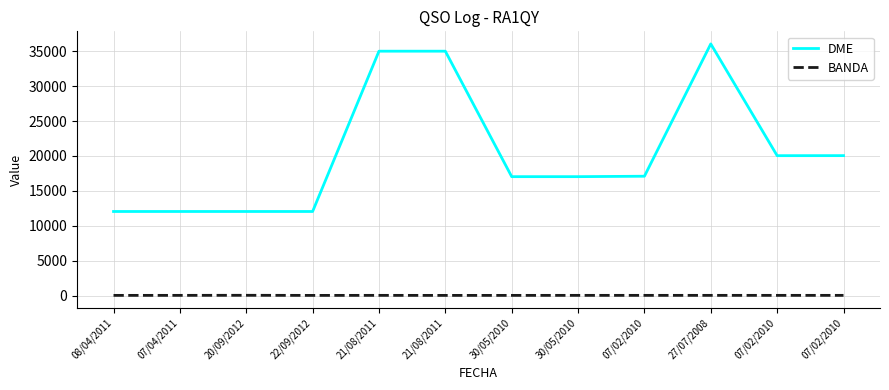

Rank the categories by DME value from lowest to highest.

08/04/2011, 07/04/2011, 20/09/2012, 22/09/2012, 30/05/2010, 30/05/2010, 07/02/2010, 07/02/2010, 07/02/2010, 21/08/2011, 21/08/2011, 27/07/2008